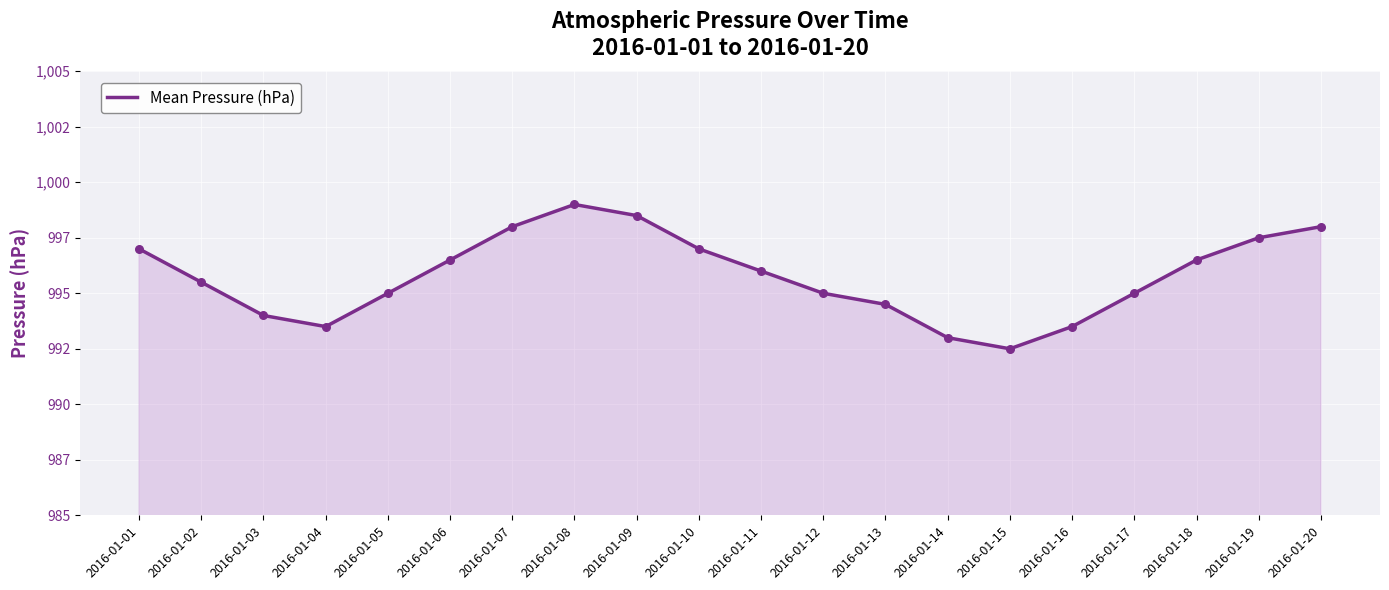

Is this an area chart (filled region under the line)?

Yes